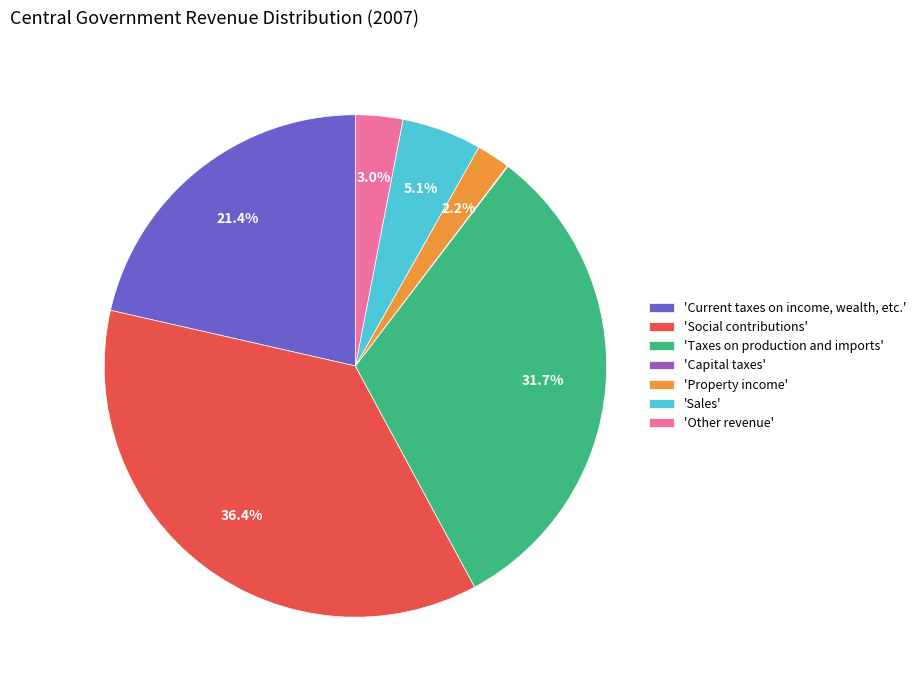

Between 'Property income' and 'Sales', which is larger?

'Sales'